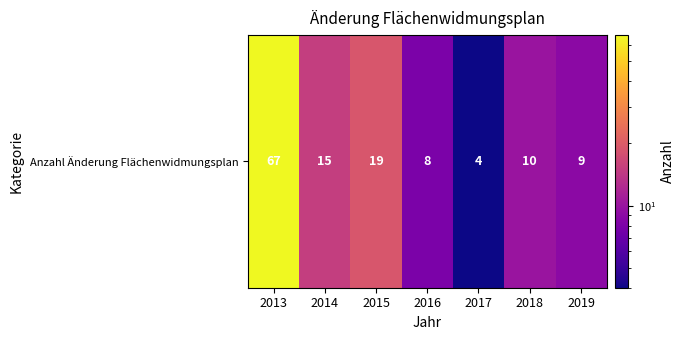

What is the average value?

19